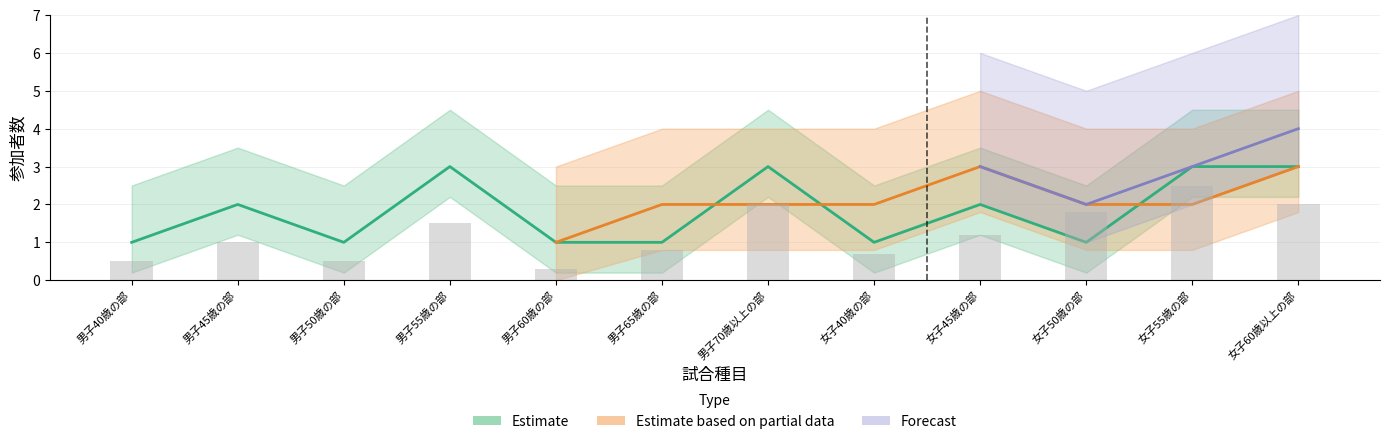

What is the greatest value displayed?

4